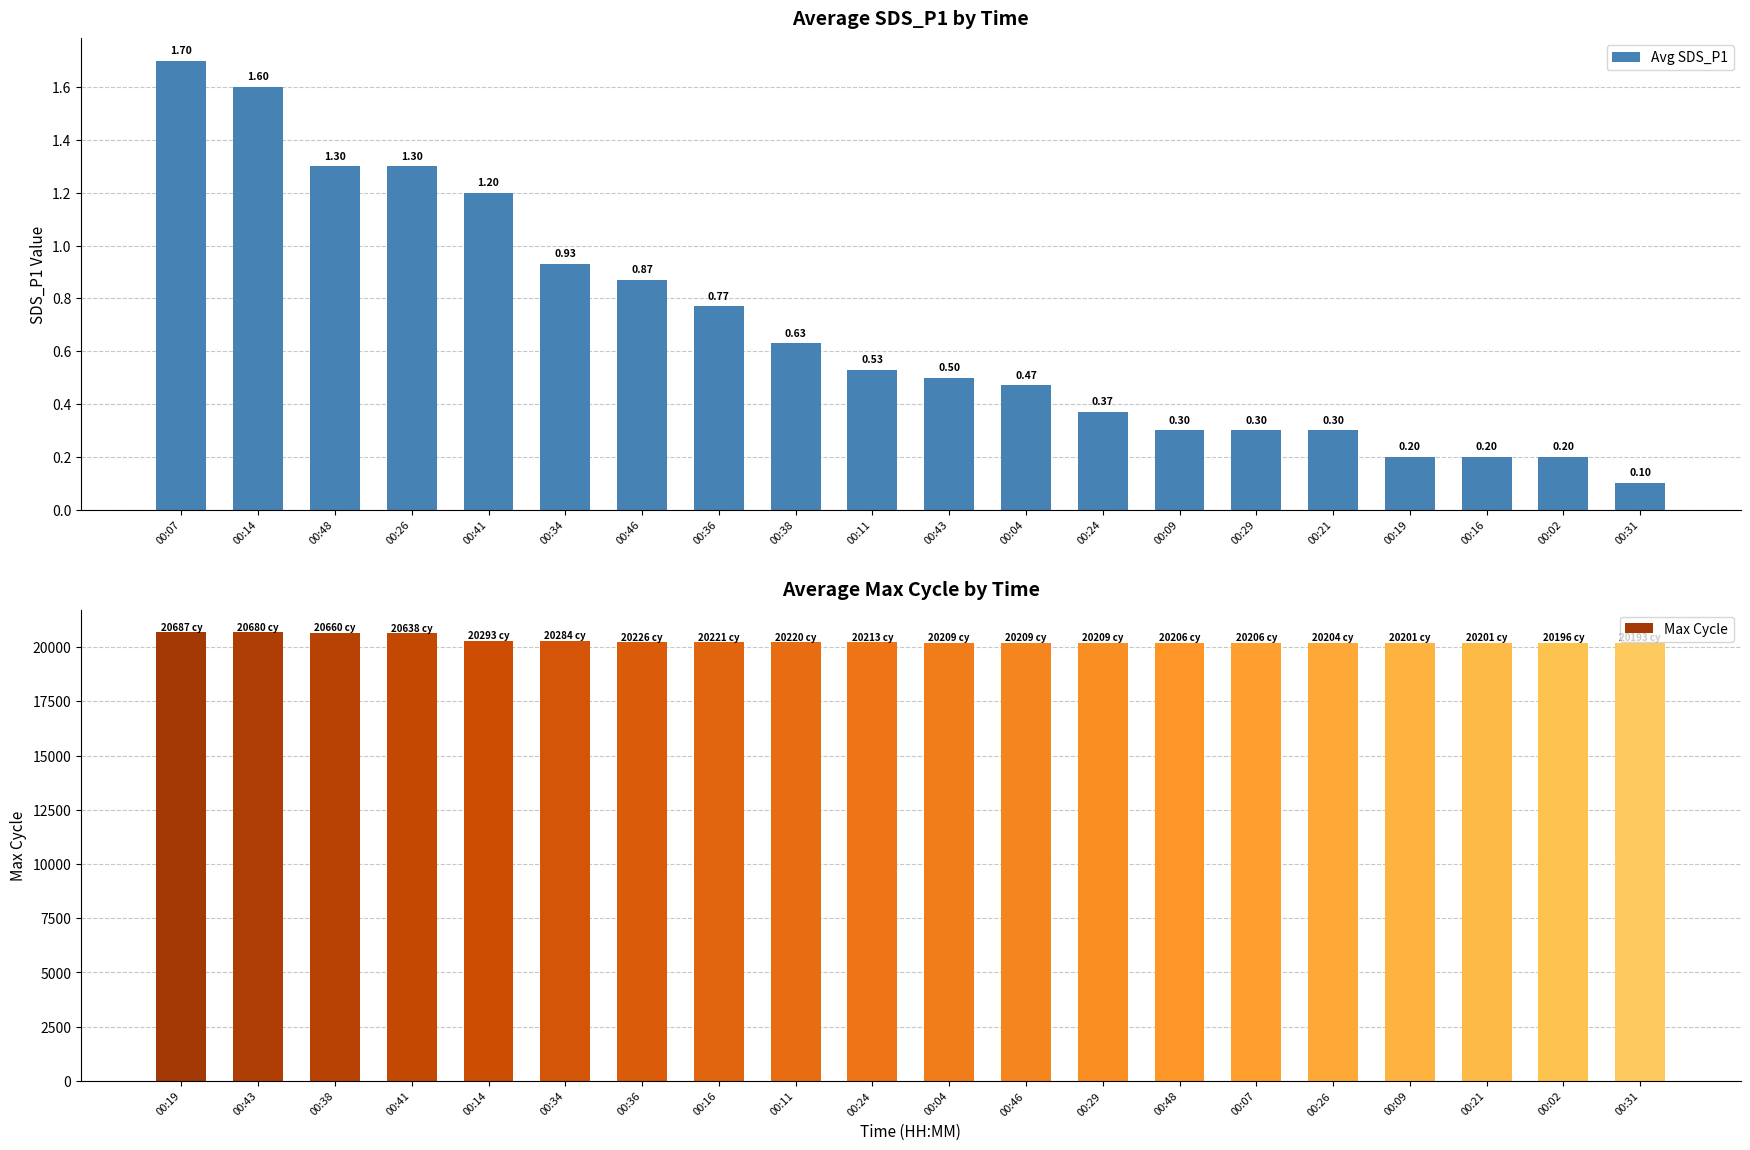

How many values in the Max Cycle series are below 20213?

10